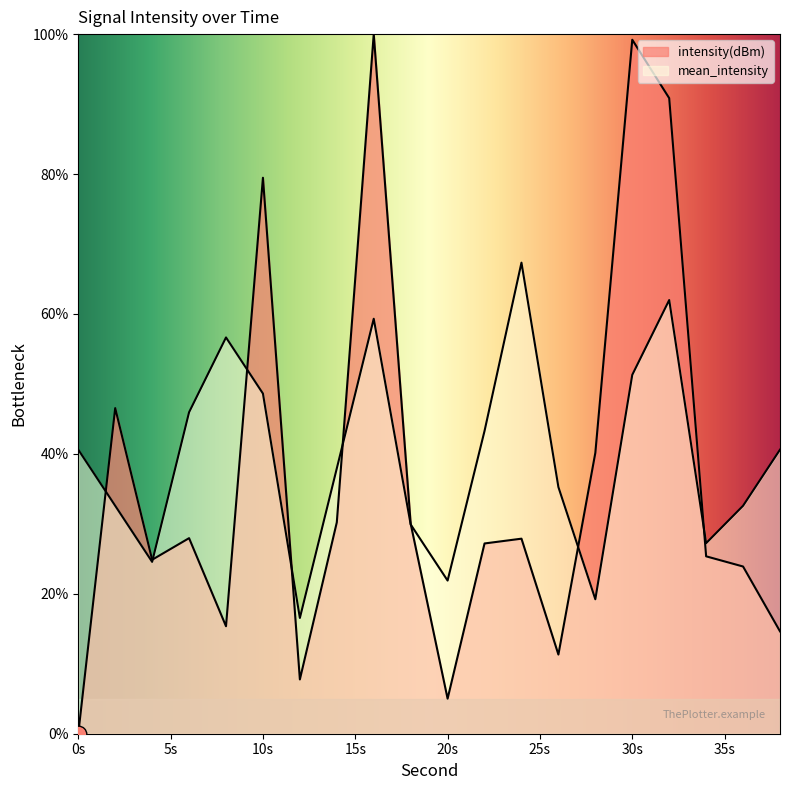

List the series in order of their overall mean, highest first.

mean_intensity, intensity(dBm)